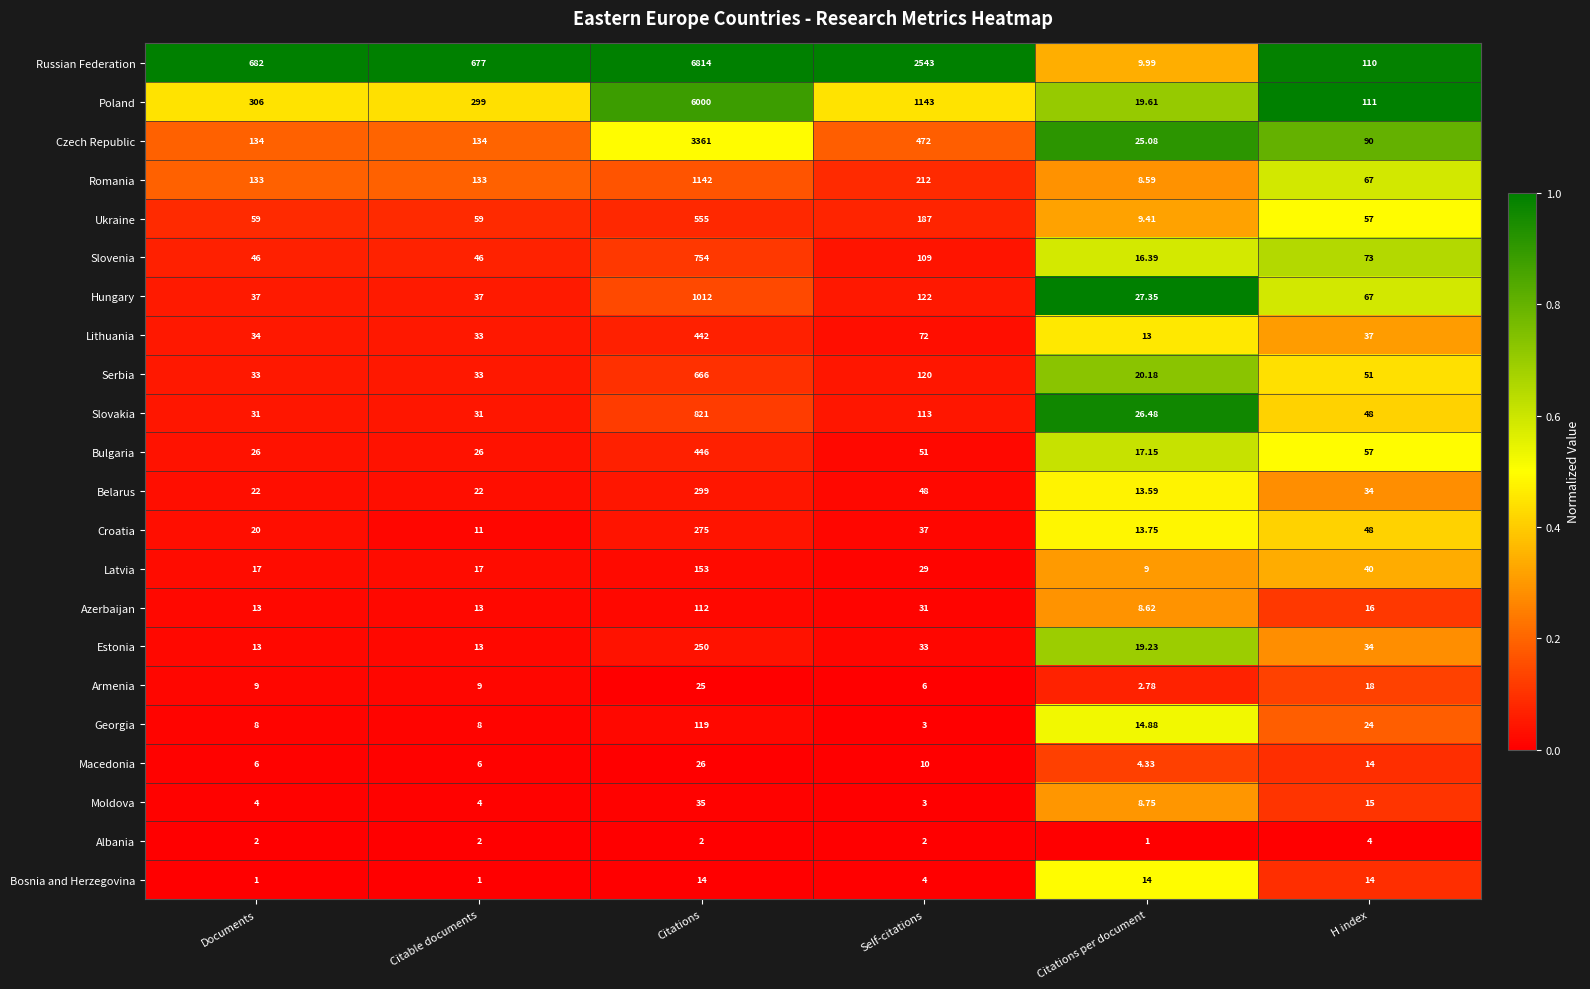

Rank the series by their maximum value, from lowest to highest.

Albania, Bosnia and Herzegovina, Armenia, Macedonia, Moldova, Azerbaijan, Georgia, Latvia, Estonia, Croatia, Belarus, Lithuania, Bulgaria, Ukraine, Serbia, Slovenia, Slovakia, Hungary, Romania, Czech Republic, Poland, Russian Federation